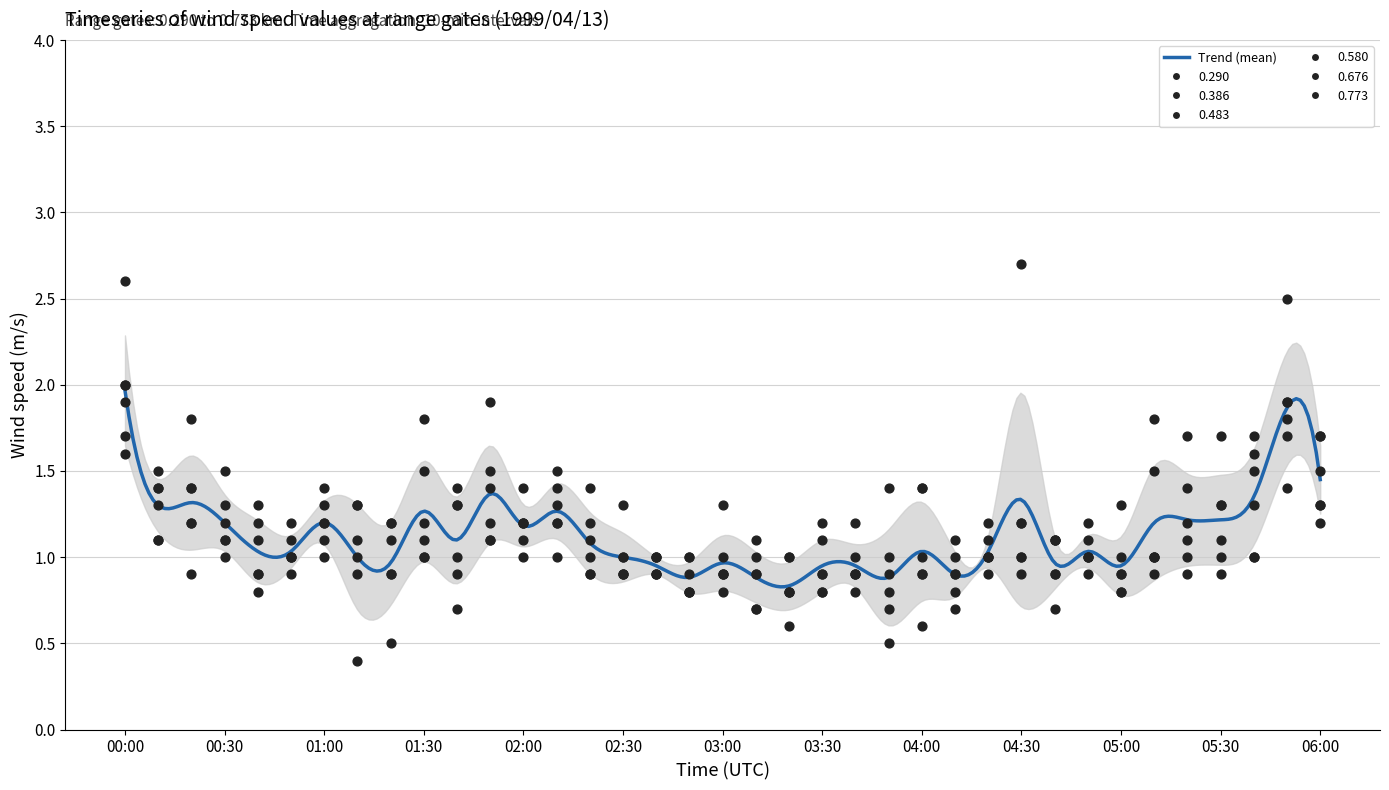

Which series reaches the minimum Y coordinate?

0.290